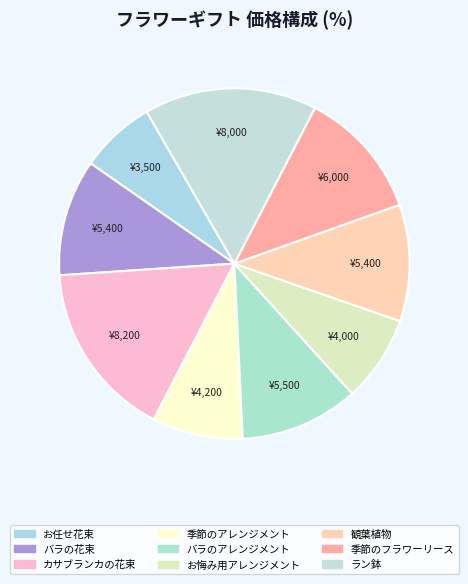

The カサブランカの花束 slice represents 2% of the pie. True or false?

False